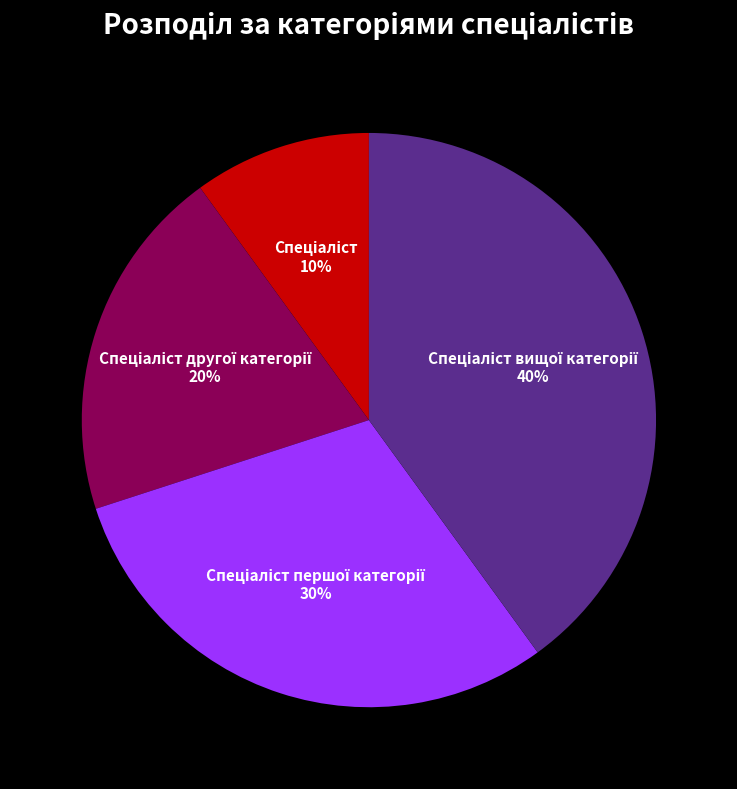

Does any single category account for the majority?

No